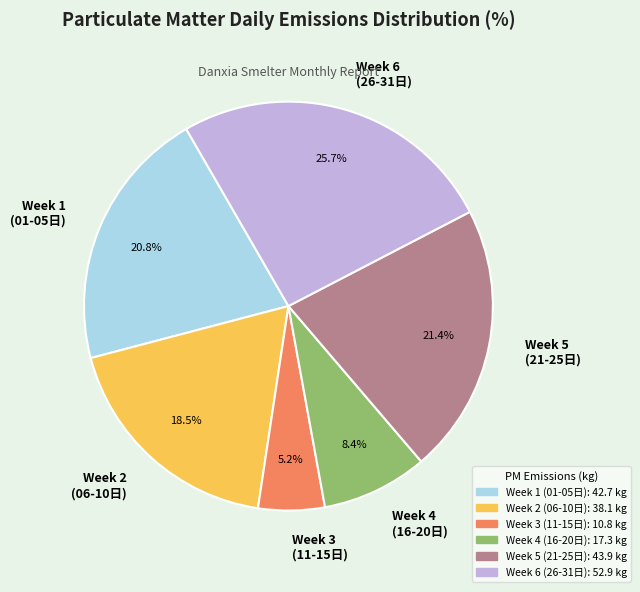

Between Week 6 (26-31日) and Week 4 (16-20日), which is larger?

Week 6 (26-31日)